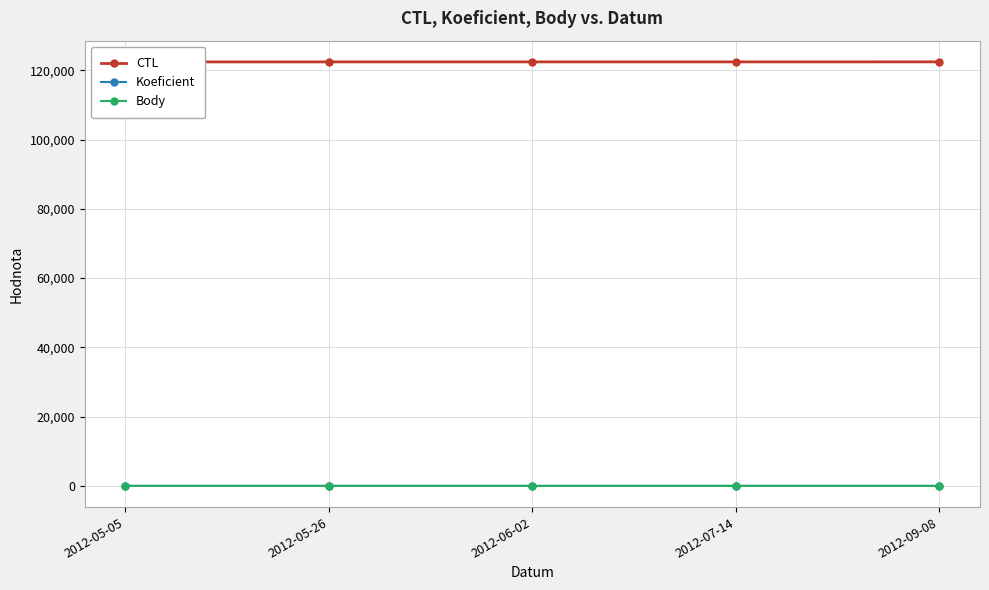

List the series in order of their peak value, highest first.

CTL, Body, Koeficient